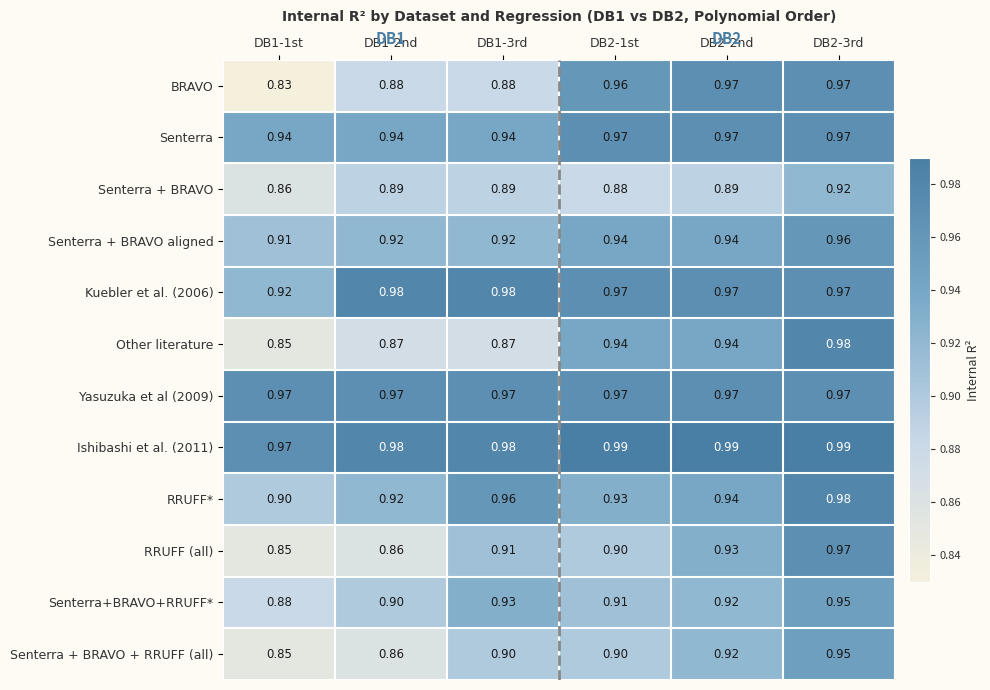

Which series has the widest spread of values?

BRAVO